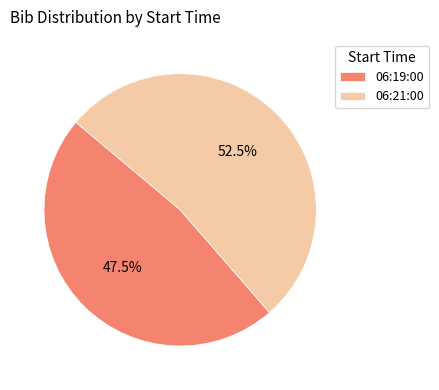

Is the sum of 06:21:00 and 06:19:00 greater than half?

Yes